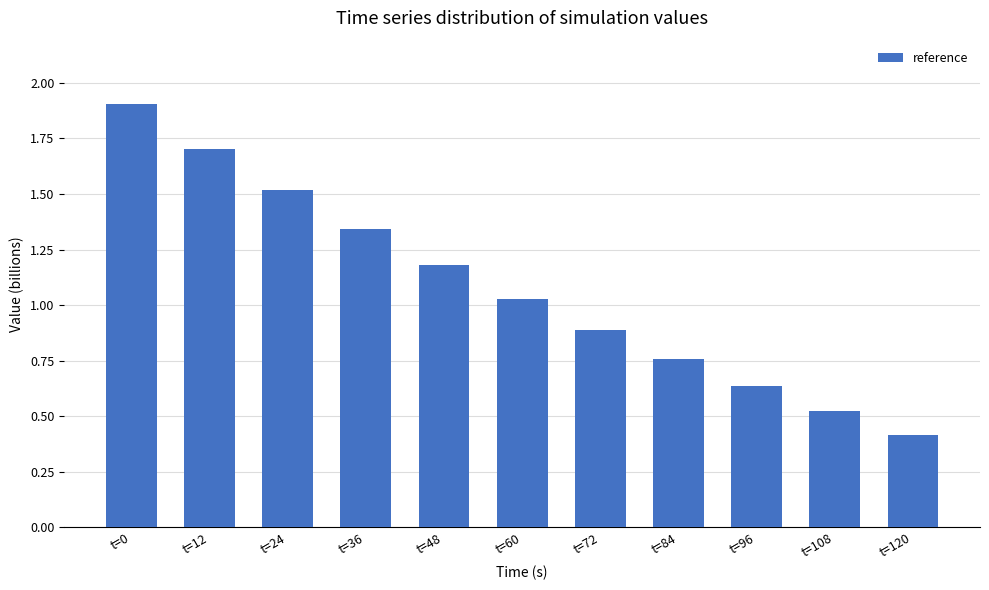

Rank the categories by value from highest to lowest.

t=0, t=12, t=24, t=36, t=48, t=60, t=72, t=84, t=96, t=108, t=120